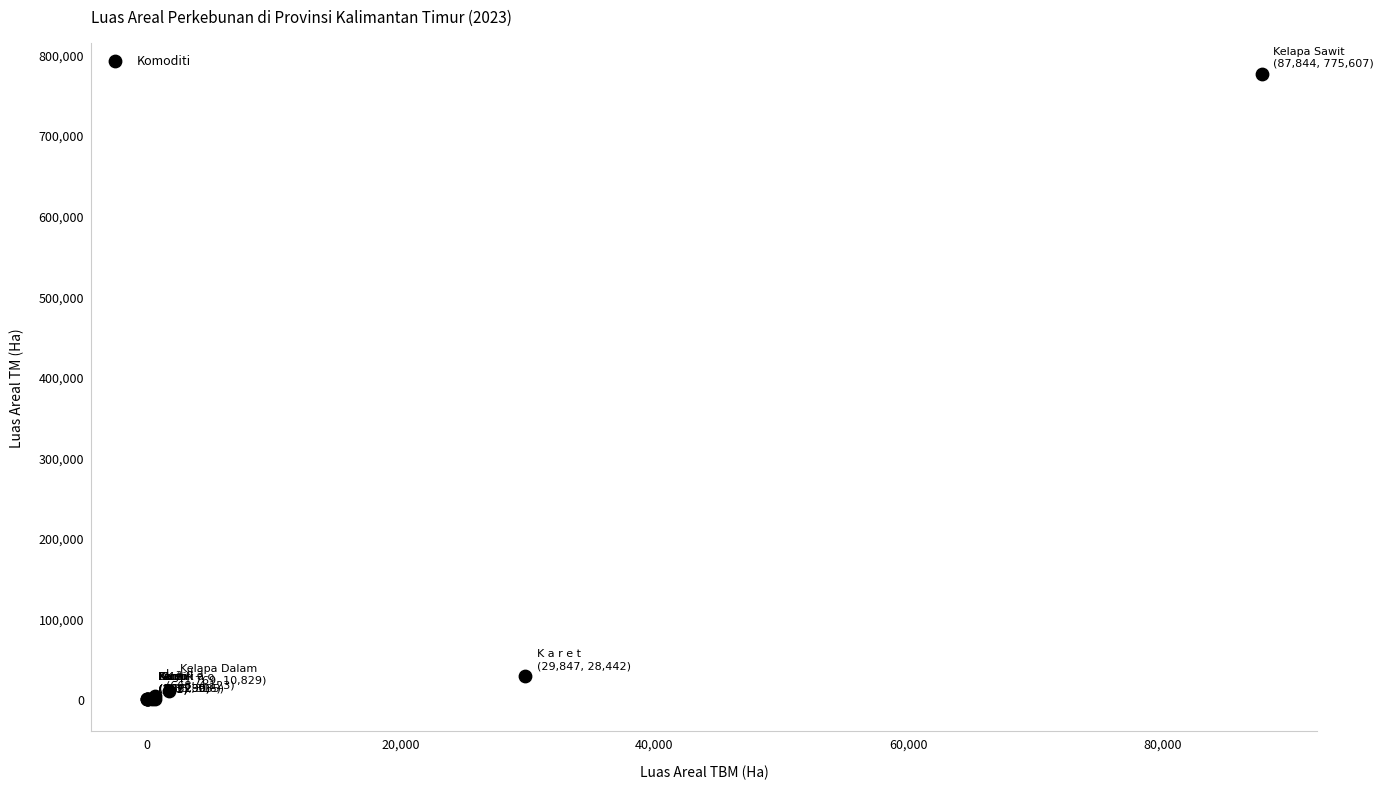

What Y value in the scatter plot is closest to 387804?

28442